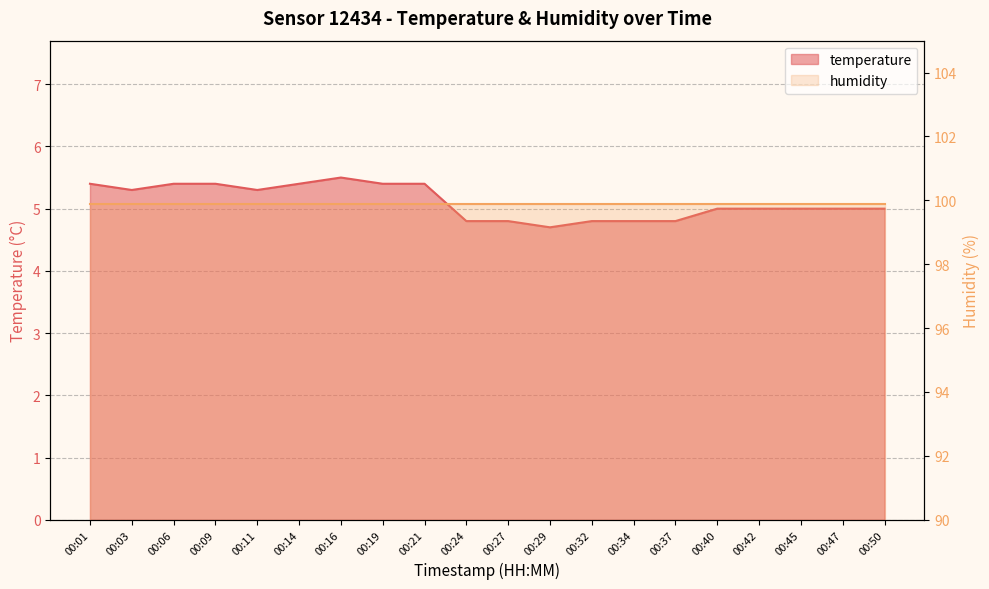

What is the sum of the values at 00:16 and 00:47?

10.5